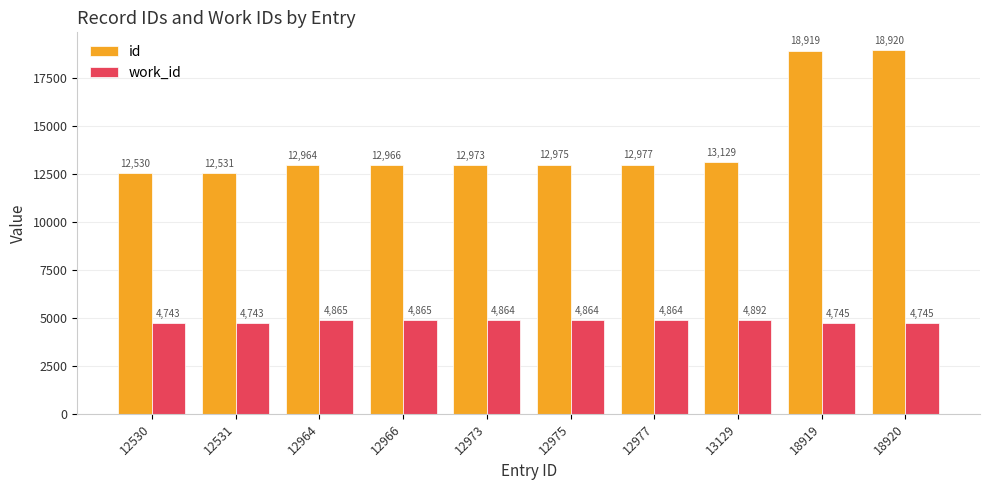

At how many categories does at least one series exceed 6020?

10